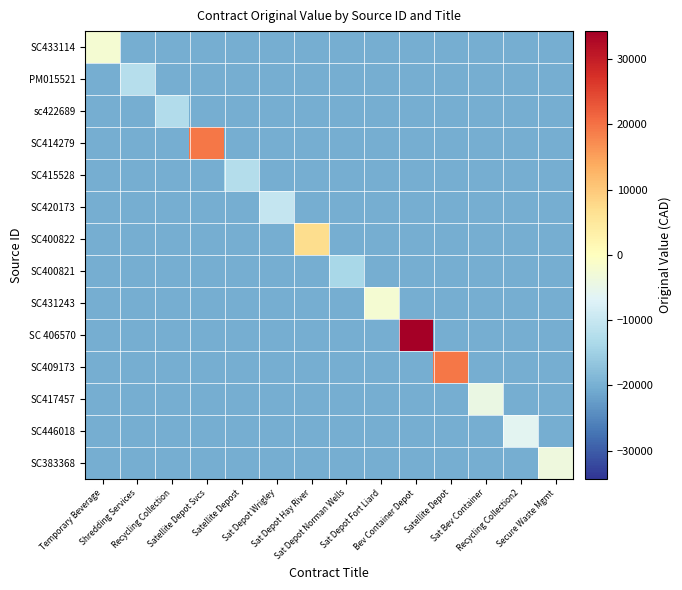

Reading left to right, what are all the values shown in this chart?

SC433114: Temporary Beverage=-2305.1	Shredding Services=-20305.1	Recycling Collection=-20305.1	Satellite Depot Svcs=-20305.1	Satellite Depost=-20305.1	Sat Depot Wrigley=-20305.1	Sat Depot Hay River=-20305.1	Sat Depot Norman Wells=-20305.1	Sat Depot Fort Liard=-20305.1	Bev Container Depot=-20305.1	Satellite Depot=-20305.1	Sat Bev Container=-20305.1	Recycling Collection2=-20305.1	Secure Waste Mgmt=-20305.1
PM015521: Temporary Beverage=-20305.1	Shredding Services=-12305.1	Recycling Collection=-20305.1	Satellite Depot Svcs=-20305.1	Satellite Depost=-20305.1	Sat Depot Wrigley=-20305.1	Sat Depot Hay River=-20305.1	Sat Depot Norman Wells=-20305.1	Sat Depot Fort Liard=-20305.1	Bev Container Depot=-20305.1	Satellite Depot=-20305.1	Sat Bev Container=-20305.1	Recycling Collection2=-20305.1	Secure Waste Mgmt=-20305.1
sc422689: Temporary Beverage=-20305.1	Shredding Services=-20305.1	Recycling Collection=-12655.1	Satellite Depot Svcs=-20305.1	Satellite Depost=-20305.1	Sat Depot Wrigley=-20305.1	Sat Depot Hay River=-20305.1	Sat Depot Norman Wells=-20305.1	Sat Depot Fort Liard=-20305.1	Bev Container Depot=-20305.1	Satellite Depot=-20305.1	Sat Bev Container=-20305.1	Recycling Collection2=-20305.1	Secure Waste Mgmt=-20305.1
SC414279: Temporary Beverage=-20305.1	Shredding Services=-20305.1	Recycling Collection=-20305.1	Satellite Depot Svcs=19294.9	Satellite Depost=-20305.1	Sat Depot Wrigley=-20305.1	Sat Depot Hay River=-20305.1	Sat Depot Norman Wells=-20305.1	Sat Depot Fort Liard=-20305.1	Bev Container Depot=-20305.1	Satellite Depot=-20305.1	Sat Bev Container=-20305.1	Recycling Collection2=-20305.1	Secure Waste Mgmt=-20305.1
SC415528: Temporary Beverage=-20305.1	Shredding Services=-20305.1	Recycling Collection=-20305.1	Satellite Depot Svcs=-20305.1	Satellite Depost=-12405.1	Sat Depot Wrigley=-20305.1	Sat Depot Hay River=-20305.1	Sat Depot Norman Wells=-20305.1	Sat Depot Fort Liard=-20305.1	Bev Container Depot=-20305.1	Satellite Depot=-20305.1	Sat Bev Container=-20305.1	Recycling Collection2=-20305.1	Secure Waste Mgmt=-20305.1
SC420173: Temporary Beverage=-20305.1	Shredding Services=-20305.1	Recycling Collection=-20305.1	Satellite Depot Svcs=-20305.1	Satellite Depost=-20305.1	Sat Depot Wrigley=-10405.1	Sat Depot Hay River=-20305.1	Sat Depot Norman Wells=-20305.1	Sat Depot Fort Liard=-20305.1	Bev Container Depot=-20305.1	Satellite Depot=-20305.1	Sat Bev Container=-20305.1	Recycling Collection2=-20305.1	Secure Waste Mgmt=-20305.1
SC400822: Temporary Beverage=-20305.1	Shredding Services=-20305.1	Recycling Collection=-20305.1	Satellite Depot Svcs=-20305.1	Satellite Depost=-20305.1	Sat Depot Wrigley=-20305.1	Sat Depot Hay River=6994.9	Sat Depot Norman Wells=-20305.1	Sat Depot Fort Liard=-20305.1	Bev Container Depot=-20305.1	Satellite Depot=-20305.1	Sat Bev Container=-20305.1	Recycling Collection2=-20305.1	Secure Waste Mgmt=-20305.1
SC400821: Temporary Beverage=-20305.1	Shredding Services=-20305.1	Recycling Collection=-20305.1	Satellite Depot Svcs=-20305.1	Satellite Depost=-20305.1	Sat Depot Wrigley=-20305.1	Sat Depot Hay River=-20305.1	Sat Depot Norman Wells=-13783.1	Sat Depot Fort Liard=-20305.1	Bev Container Depot=-20305.1	Satellite Depot=-20305.1	Sat Bev Container=-20305.1	Recycling Collection2=-20305.1	Secure Waste Mgmt=-20305.1
SC431243: Temporary Beverage=-20305.1	Shredding Services=-20305.1	Recycling Collection=-20305.1	Satellite Depot Svcs=-20305.1	Satellite Depost=-20305.1	Sat Depot Wrigley=-20305.1	Sat Depot Hay River=-20305.1	Sat Depot Norman Wells=-20305.1	Sat Depot Fort Liard=-2305.1	Bev Container Depot=-20305.1	Satellite Depot=-20305.1	Sat Bev Container=-20305.1	Recycling Collection2=-20305.1	Secure Waste Mgmt=-20305.1
SC 406570: Temporary Beverage=-20305.1	Shredding Services=-20305.1	Recycling Collection=-20305.1	Satellite Depot Svcs=-20305.1	Satellite Depost=-20305.1	Sat Depot Wrigley=-20305.1	Sat Depot Hay River=-20305.1	Sat Depot Norman Wells=-20305.1	Sat Depot Fort Liard=-20305.1	Bev Container Depot=34294.9	Satellite Depot=-20305.1	Sat Bev Container=-20305.1	Recycling Collection2=-20305.1	Secure Waste Mgmt=-20305.1
SC409173: Temporary Beverage=-20305.1	Shredding Services=-20305.1	Recycling Collection=-20305.1	Satellite Depot Svcs=-20305.1	Satellite Depost=-20305.1	Sat Depot Wrigley=-20305.1	Sat Depot Hay River=-20305.1	Sat Depot Norman Wells=-20305.1	Sat Depot Fort Liard=-20305.1	Bev Container Depot=-20305.1	Satellite Depot=19294.9	Sat Bev Container=-20305.1	Recycling Collection2=-20305.1	Secure Waste Mgmt=-20305.1
SC417457: Temporary Beverage=-20305.1	Shredding Services=-20305.1	Recycling Collection=-20305.1	Satellite Depot Svcs=-20305.1	Satellite Depost=-20305.1	Sat Depot Wrigley=-20305.1	Sat Depot Hay River=-20305.1	Sat Depot Norman Wells=-20305.1	Sat Depot Fort Liard=-20305.1	Bev Container Depot=-20305.1	Satellite Depot=-20305.1	Sat Bev Container=-4305.1	Recycling Collection2=-20305.1	Secure Waste Mgmt=-20305.1
SC446018: Temporary Beverage=-20305.1	Shredding Services=-20305.1	Recycling Collection=-20305.1	Satellite Depot Svcs=-20305.1	Satellite Depost=-20305.1	Sat Depot Wrigley=-20305.1	Sat Depot Hay River=-20305.1	Sat Depot Norman Wells=-20305.1	Sat Depot Fort Liard=-20305.1	Bev Container Depot=-20305.1	Satellite Depot=-20305.1	Sat Bev Container=-20305.1	Recycling Collection2=-5905.1	Secure Waste Mgmt=-20305.1
SC383368: Temporary Beverage=-20305.1	Shredding Services=-20305.1	Recycling Collection=-20305.1	Satellite Depot Svcs=-20305.1	Satellite Depost=-20305.1	Sat Depot Wrigley=-20305.1	Sat Depot Hay River=-20305.1	Sat Depot Norman Wells=-20305.1	Sat Depot Fort Liard=-20305.1	Bev Container Depot=-20305.1	Satellite Depot=-20305.1	Sat Bev Container=-20305.1	Recycling Collection2=-20305.1	Secure Waste Mgmt=-3505.1